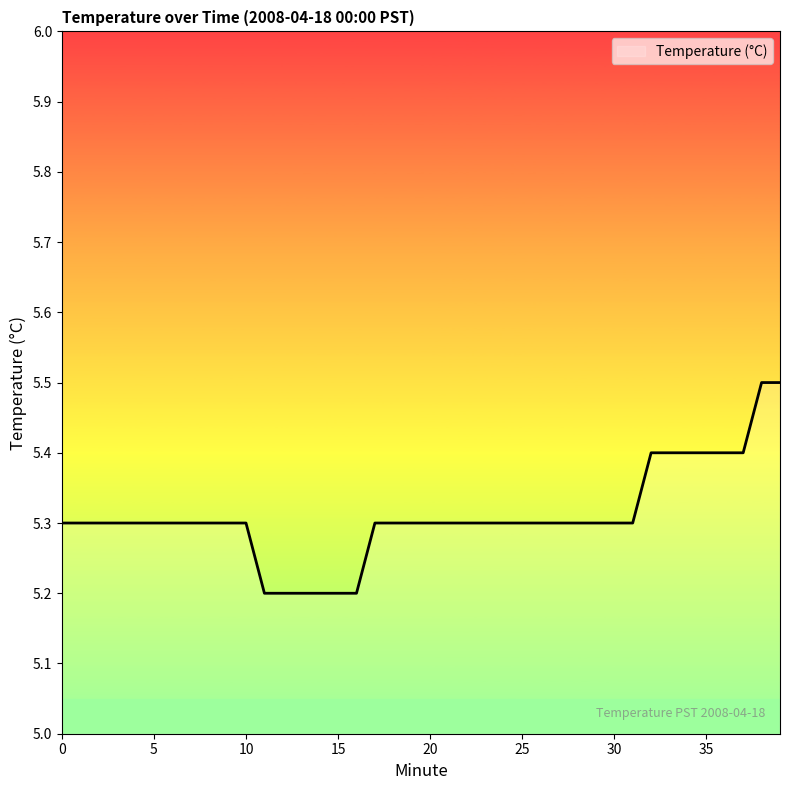

Does the chart have visible grid lines?

No